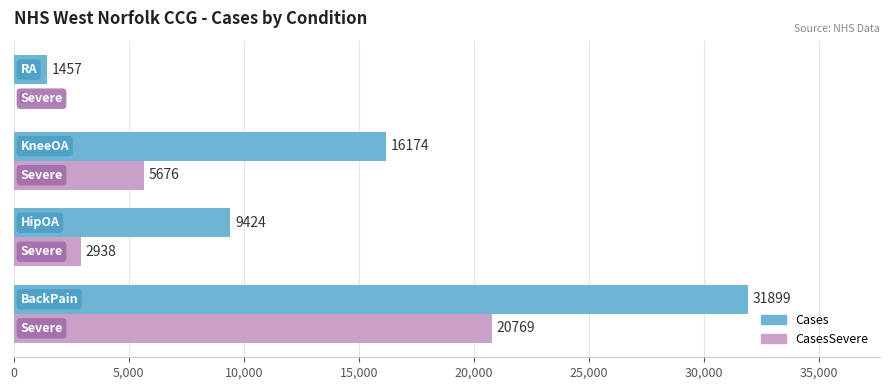

Which series has the largest total across all categories?

Cases